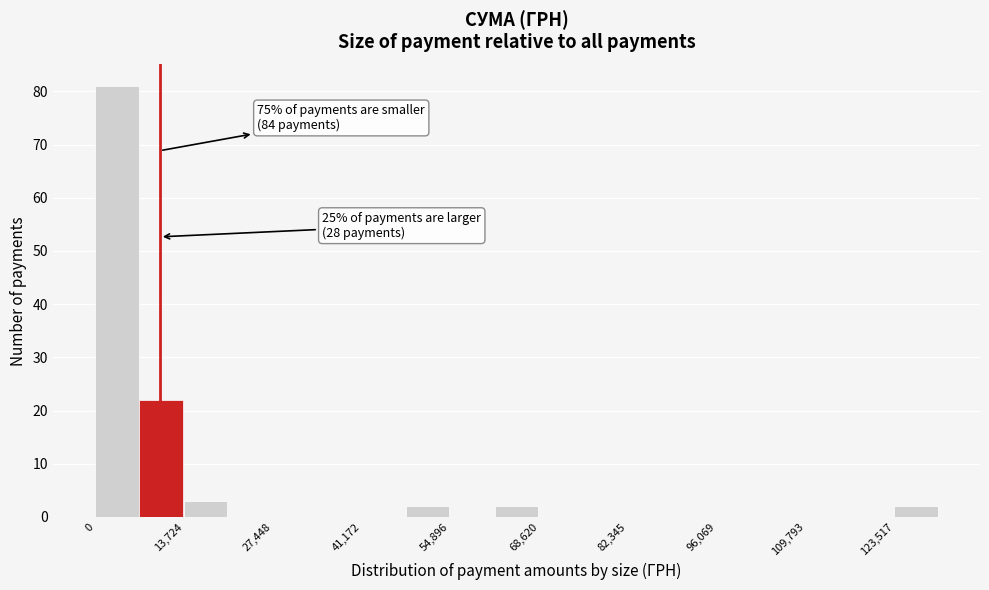

Read against the x-axis, roughly where is the centre of the tallest bar?

4000